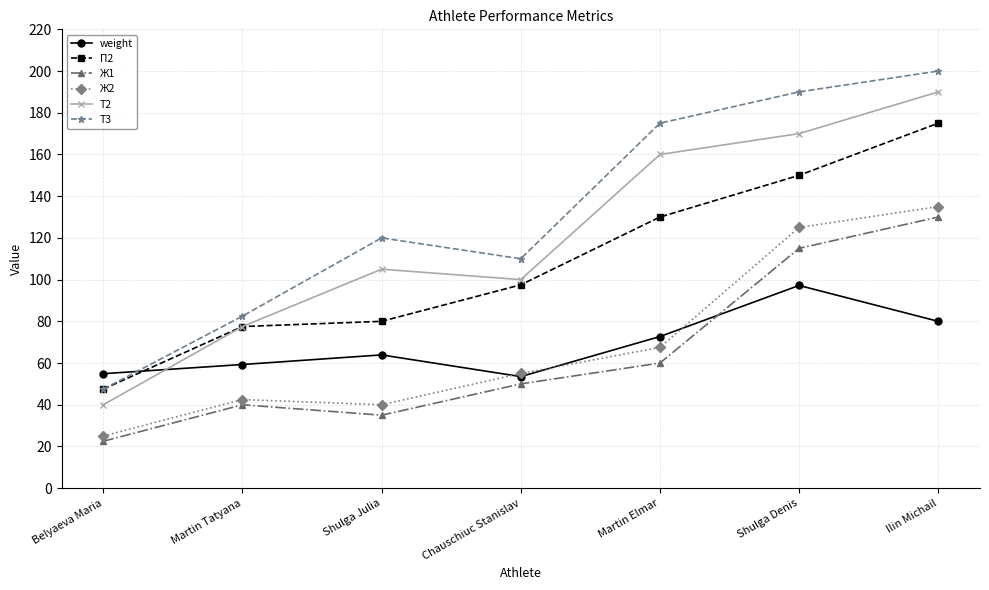

True or false: Т3 and Т2 intersect in this chart.

False